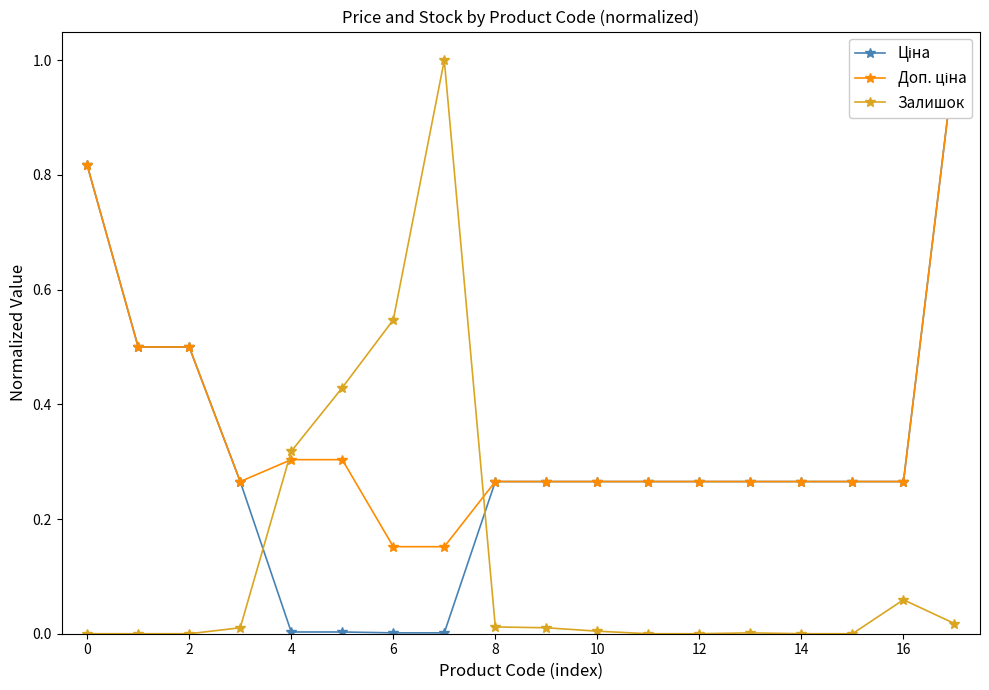

True or false: Залишок has more than 0 points higher than both neighbors.

True